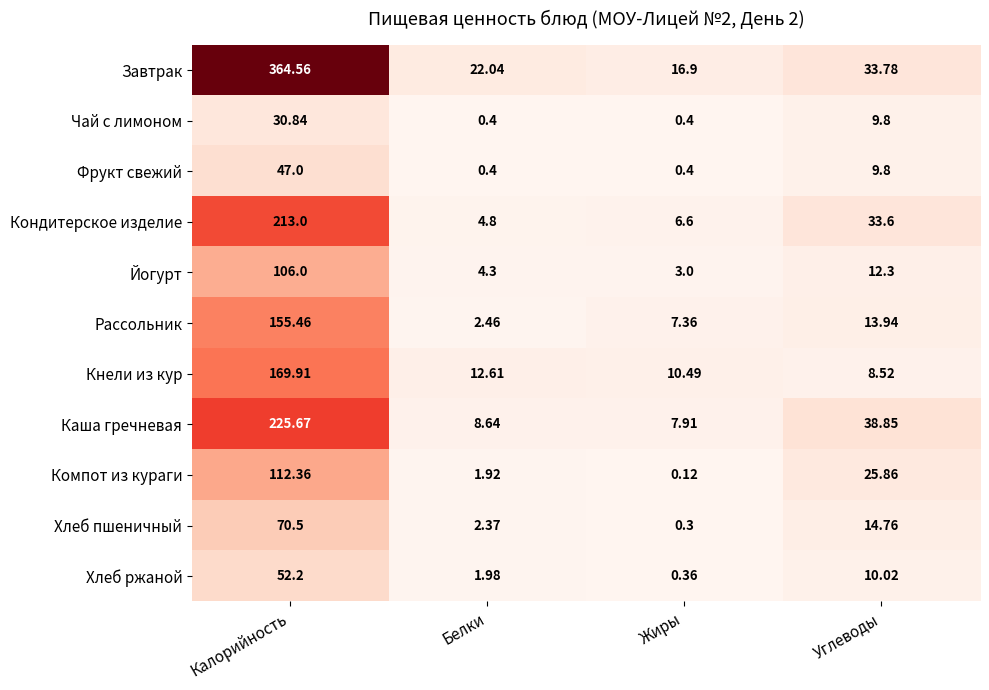

At which label does Хлеб пшеничный reach its minimum?

Жиры